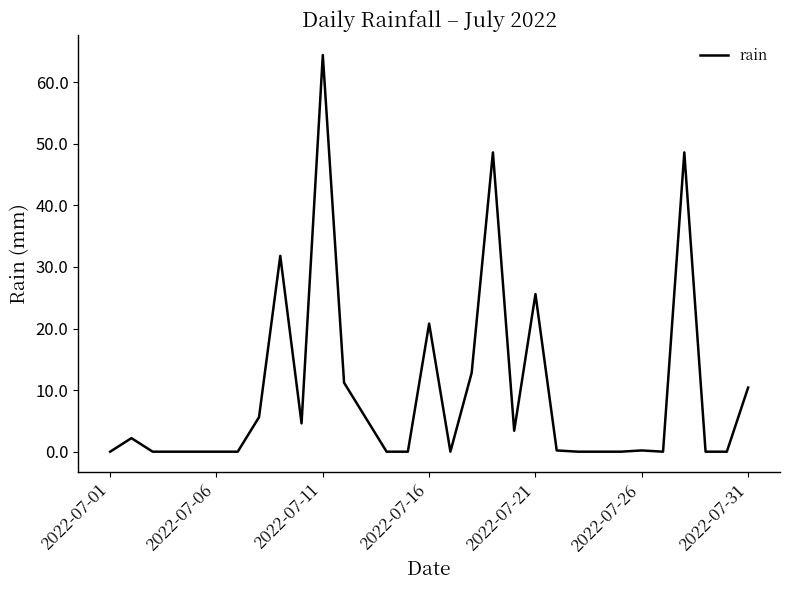

What is the greatest value displayed?

64.4